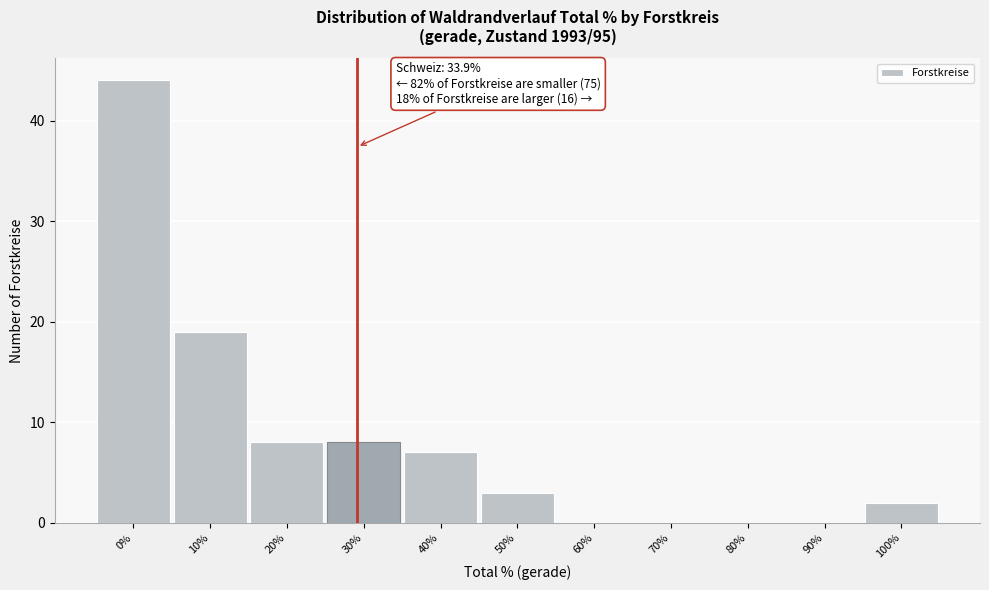

Reading left to right, list all the values displayed in this chart.

0%=44	10%=19	20%=8	30%=8	40%=7	50%=3	60%=0	70%=0	80%=0	90%=0	100%=2